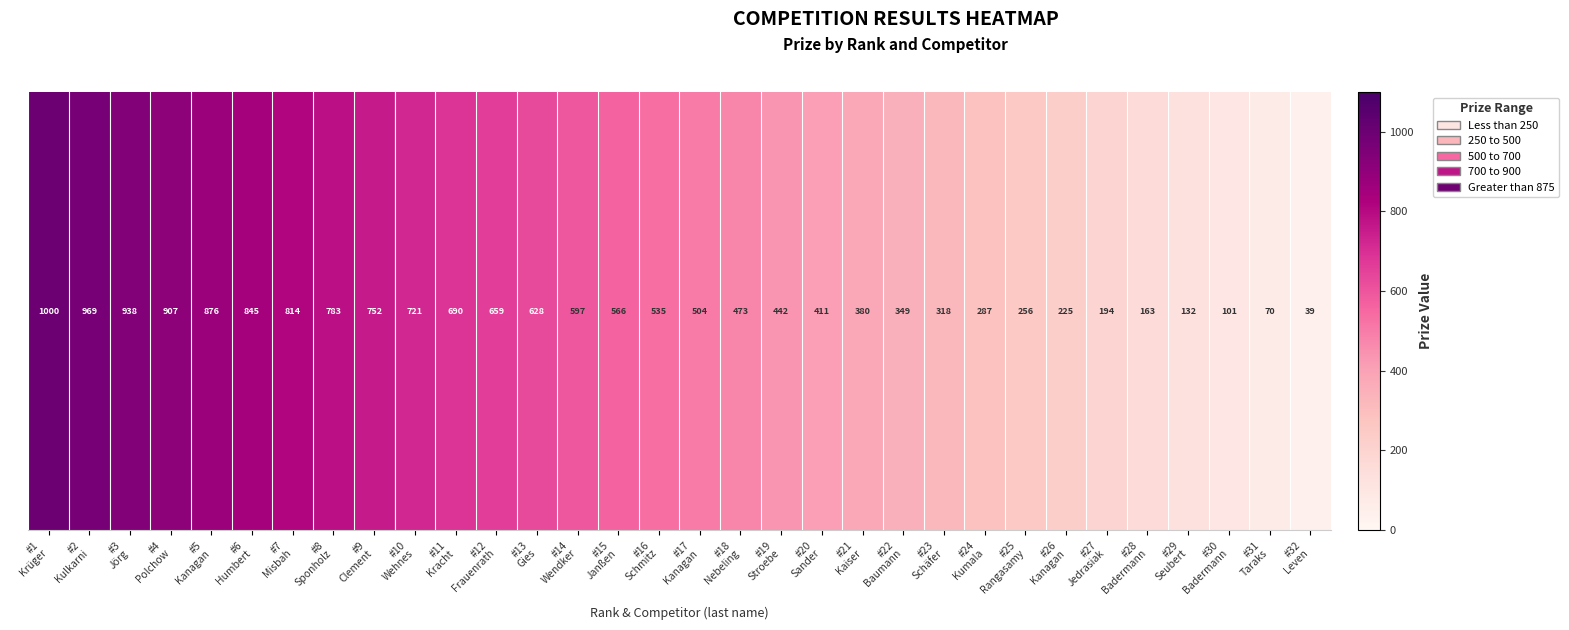

Is it true that the value at #32
Leven is 22?

False